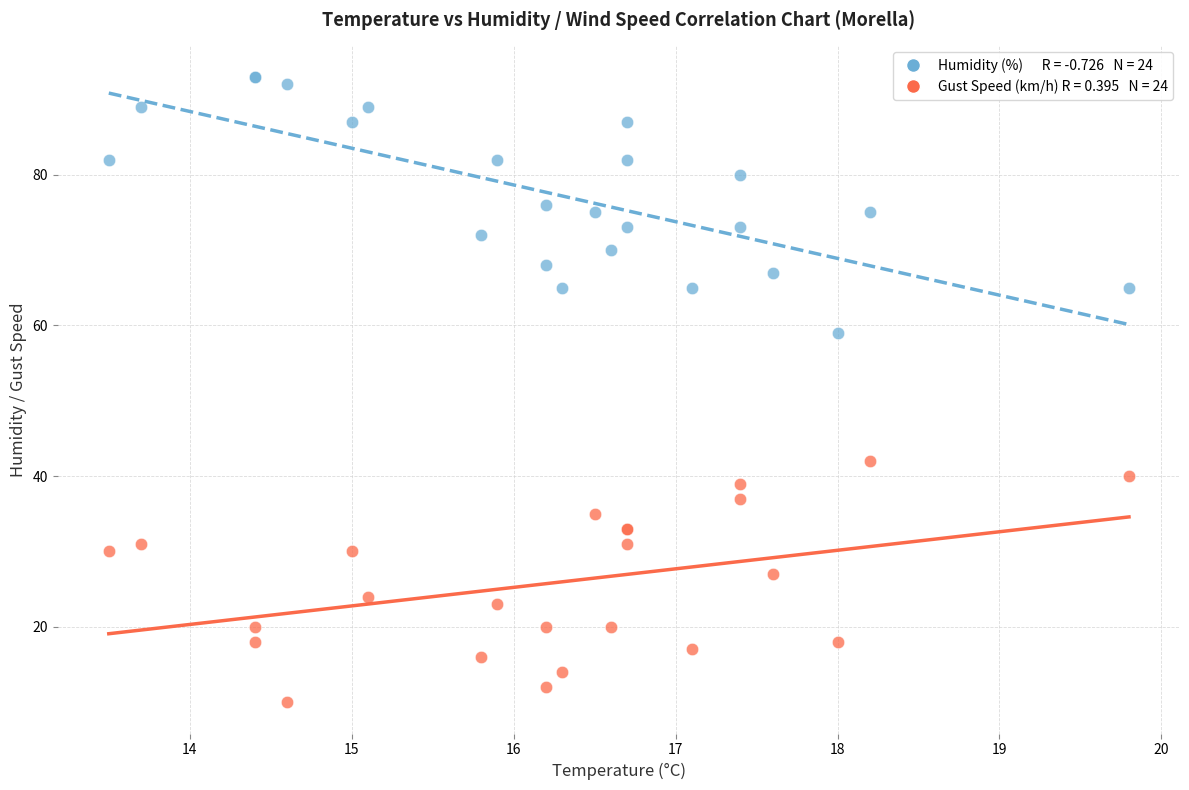

Across all series, what Y value is closest to 51?

59